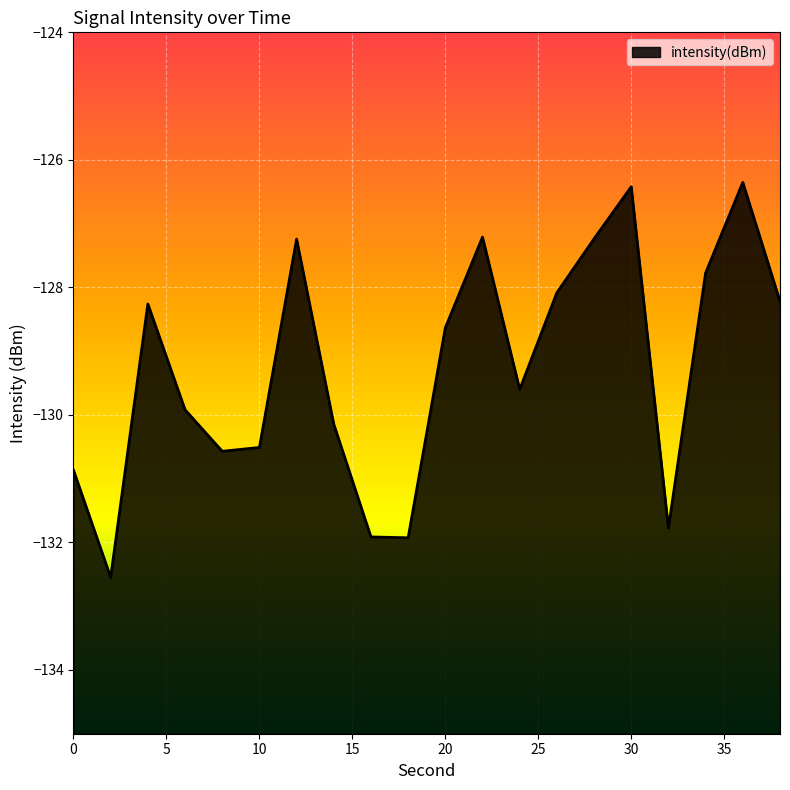

List the labels in order of value, smallest first.

2, 18, 16, 32, 0, 8, 10, 14, 6, 24, 20, 4, 38, 26, 34, 12, 28, 22, 30, 36